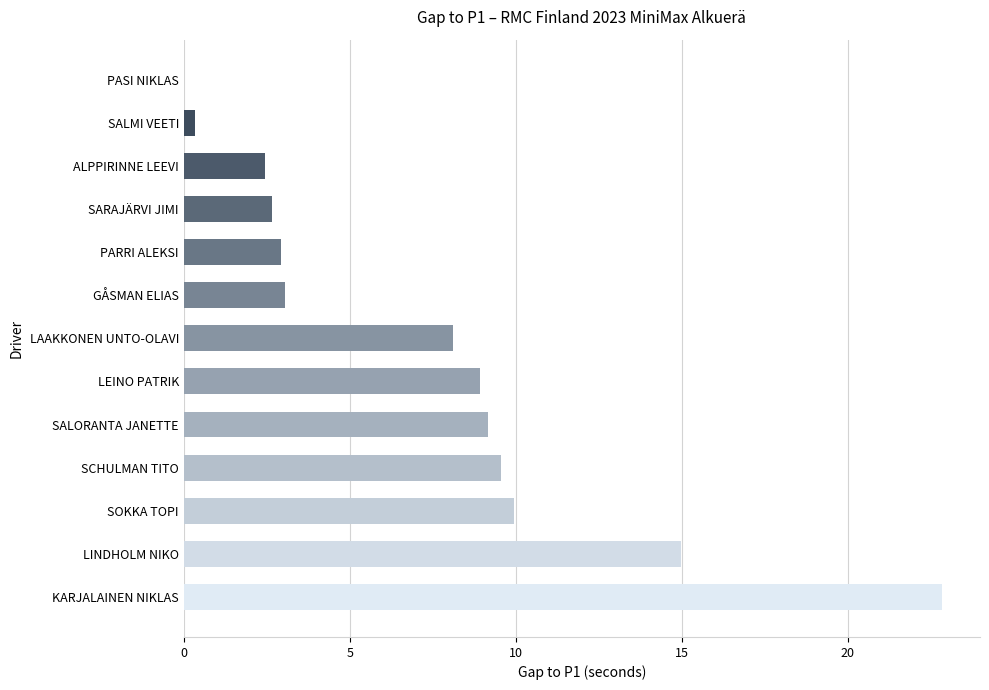

Is it true that the value at SARAJÄRVI JIMI is 2.6?

True